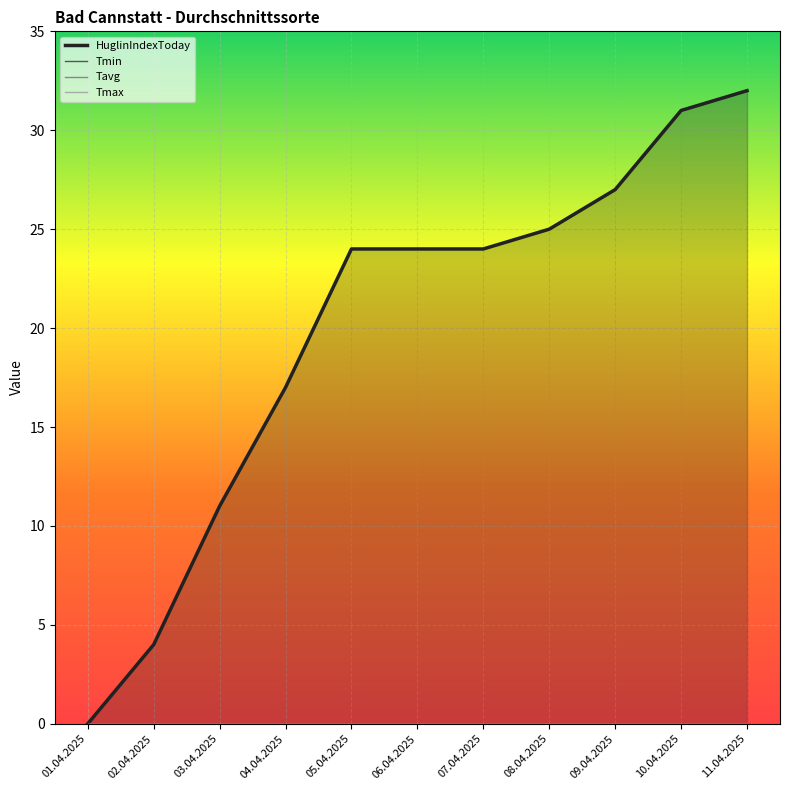

Reading left to right, list all the values displayed in this chart.

HuglinIndexToday: 01.04.2025=0	02.04.2025=4	03.04.2025=11	04.04.2025=17	05.04.2025=24	06.04.2025=24	07.04.2025=24	08.04.2025=25	09.04.2025=27	10.04.2025=31	11.04.2025=32
Tmin: 01.04.2025=0	02.04.2025=0	03.04.2025=0	04.04.2025=0	05.04.2025=0	06.04.2025=0	07.04.2025=0	08.04.2025=0	09.04.2025=0	10.04.2025=0	11.04.2025=0
Tavg: 01.04.2025=0	02.04.2025=0	03.04.2025=0	04.04.2025=0	05.04.2025=0	06.04.2025=0	07.04.2025=0	08.04.2025=0	09.04.2025=0	10.04.2025=0	11.04.2025=0
Tmax: 01.04.2025=0	02.04.2025=0	03.04.2025=0	04.04.2025=0	05.04.2025=0	06.04.2025=0	07.04.2025=0	08.04.2025=0	09.04.2025=0	10.04.2025=0	11.04.2025=0